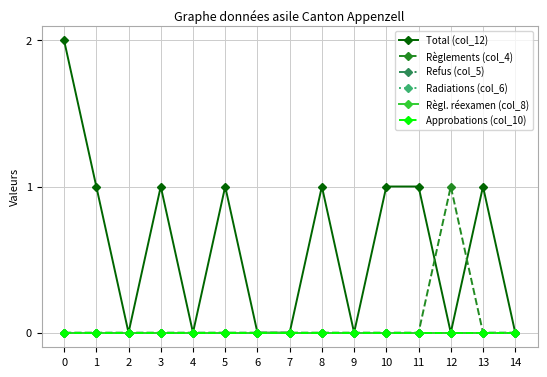

Is this an area chart (filled region under the line)?

No